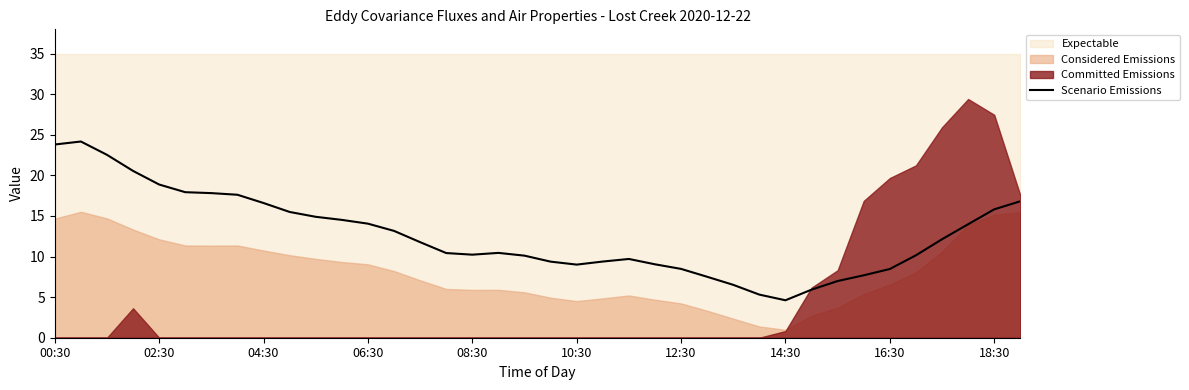

What is the highest value of the Scenario Emissions series?

24.2